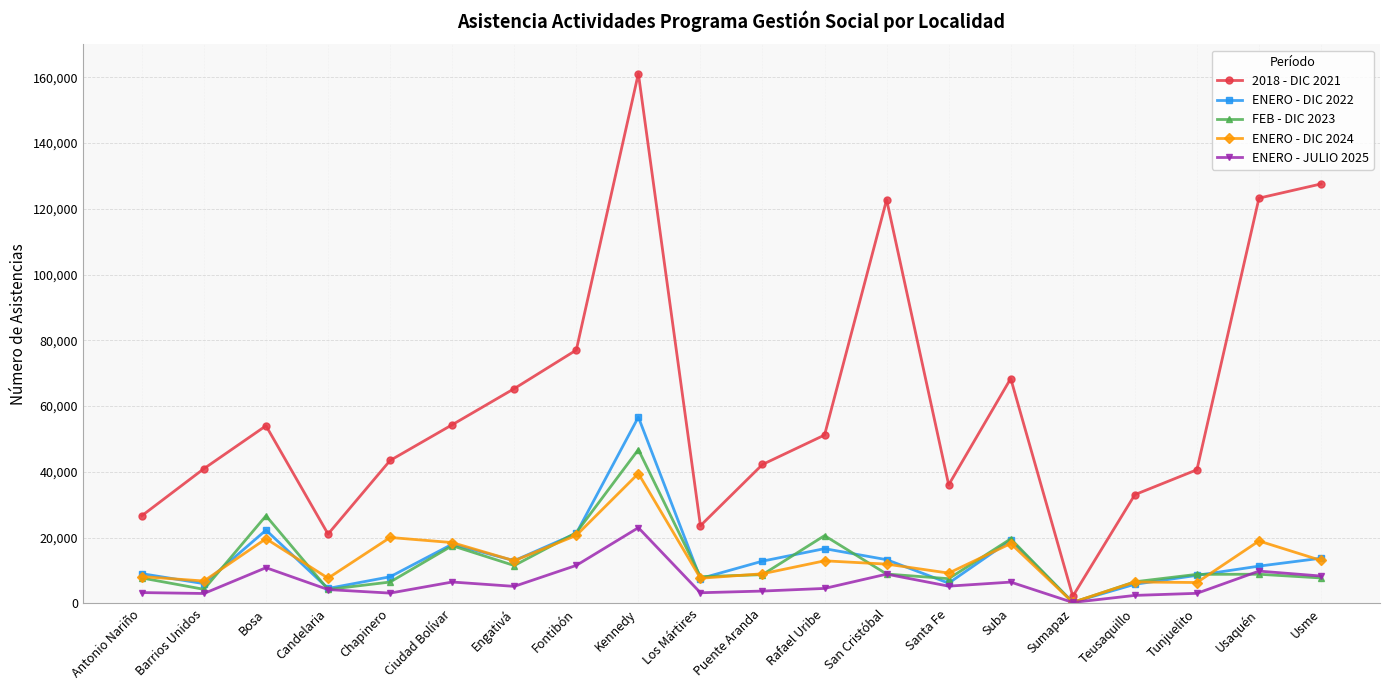

Which series ends up on top after the final intersection of FEB - DIC 2023 and ENERO - JULIO 2025?

ENERO - JULIO 2025